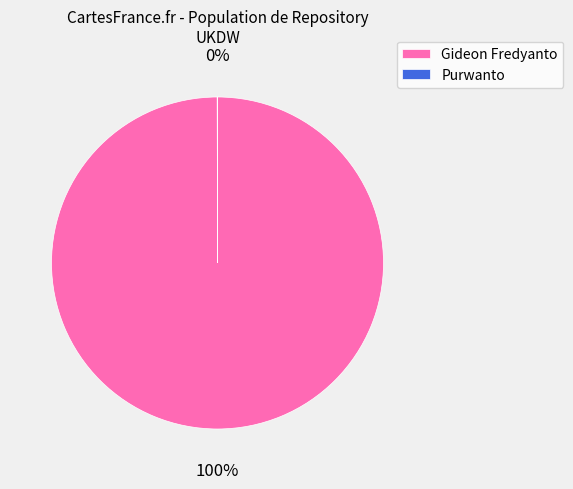

To the nearest percent, what is the difference between the largest and smallest slice percentages?

100%